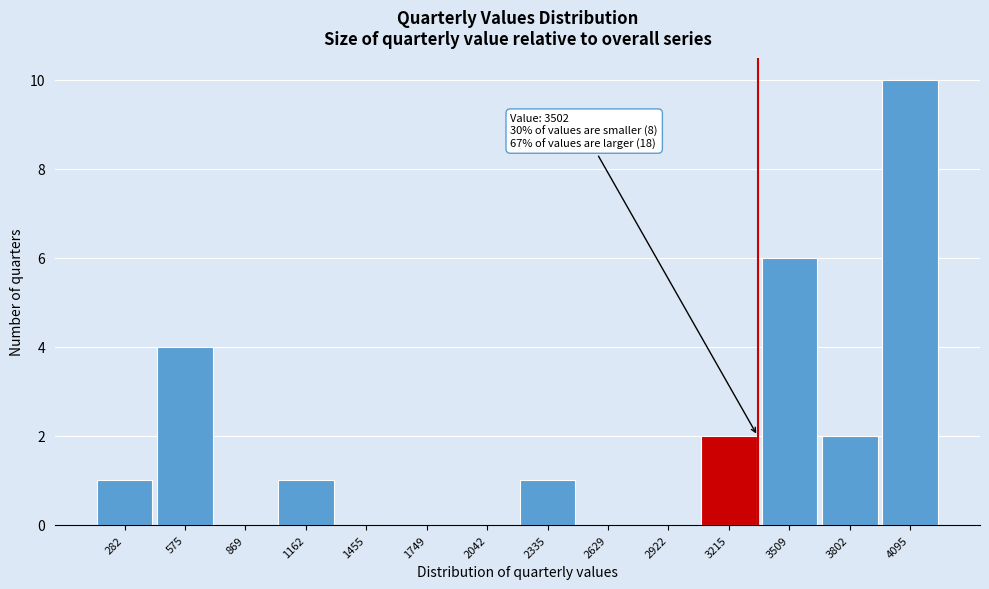

Reading left to right, what are all the values shown in this chart?

282=1	575=4	869=0	1162=1	1455=0	1749=0	2042=0	2335=1	2629=0	2922=0	3215=2	3509=6	3802=2	4095=10